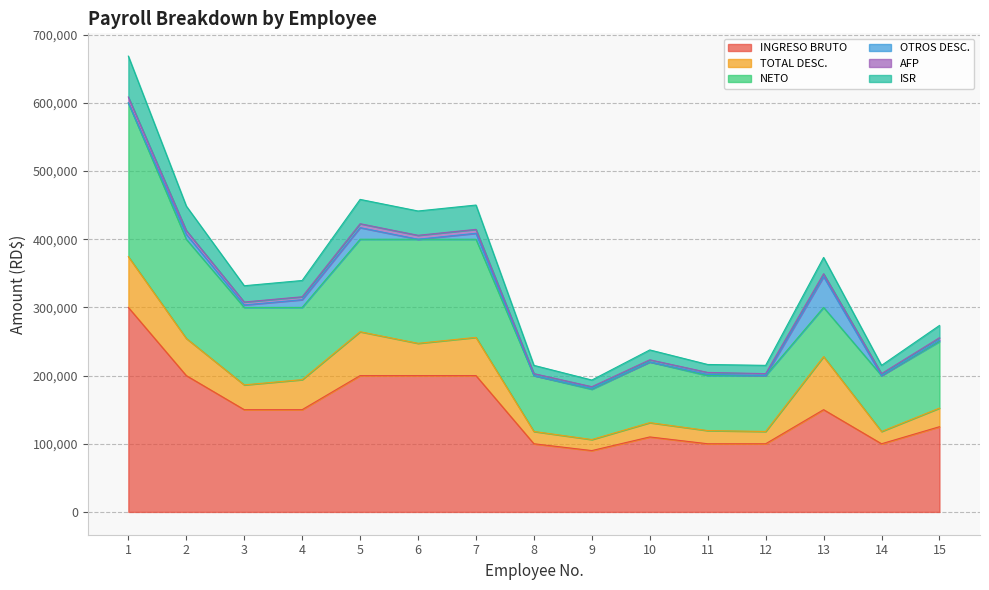

What is the lowest value of the INGRESO BRUTO series?

90000.0